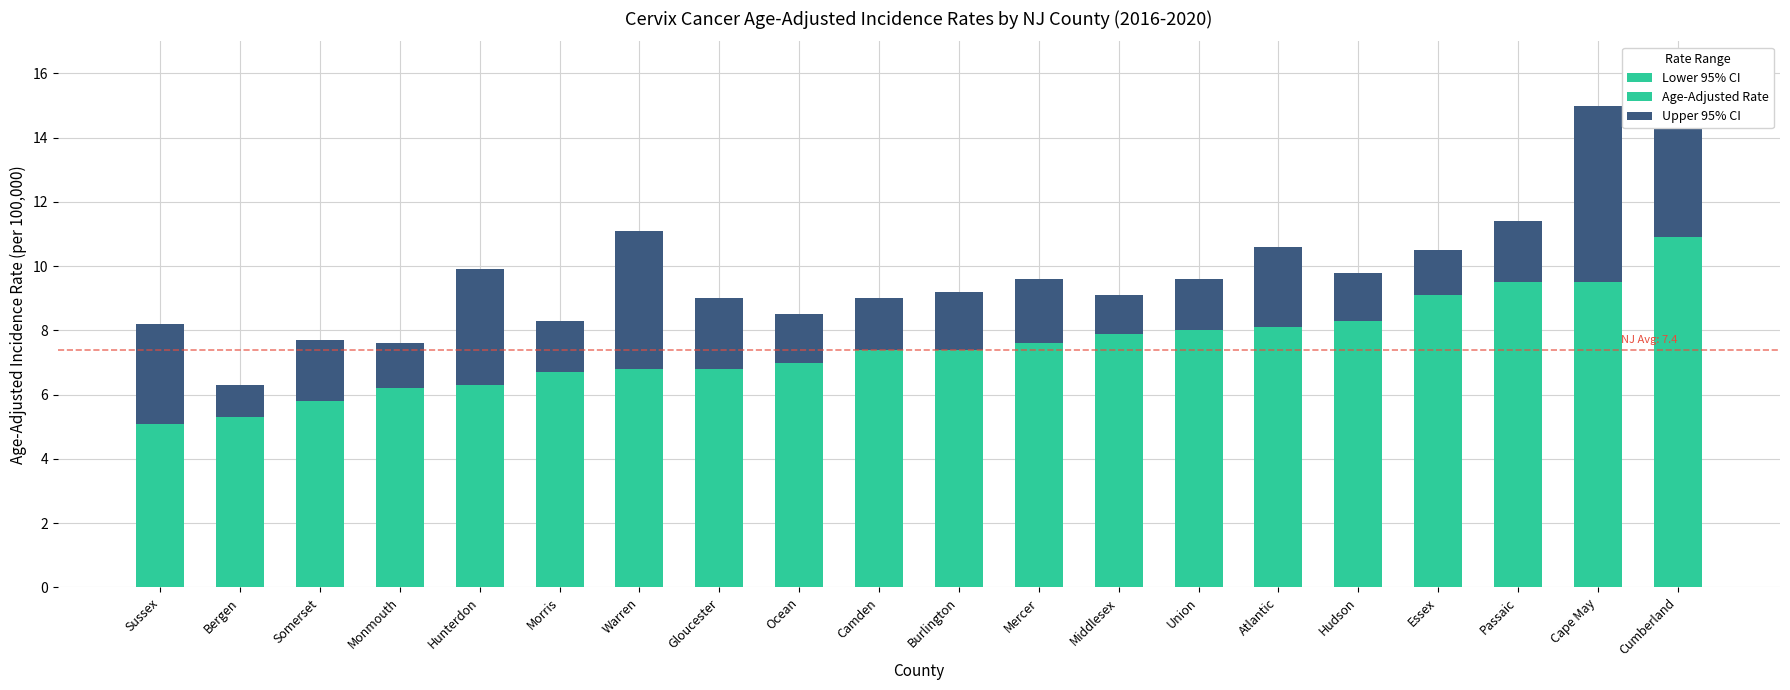

What is the difference between the maximum and minimum values in the Age-Adjusted Rate series?

3.1